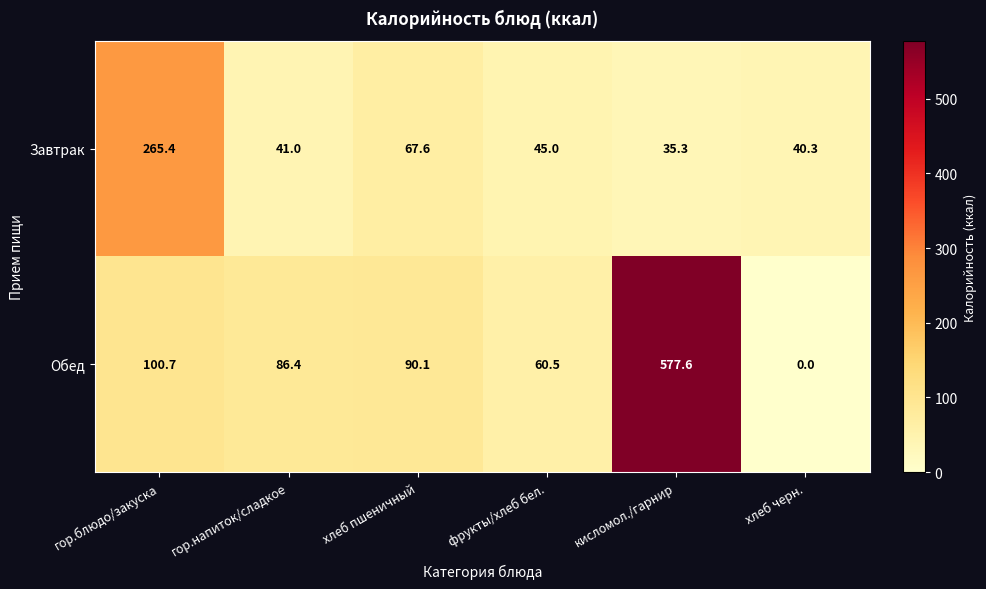

Count the number of categories in the chart.

6